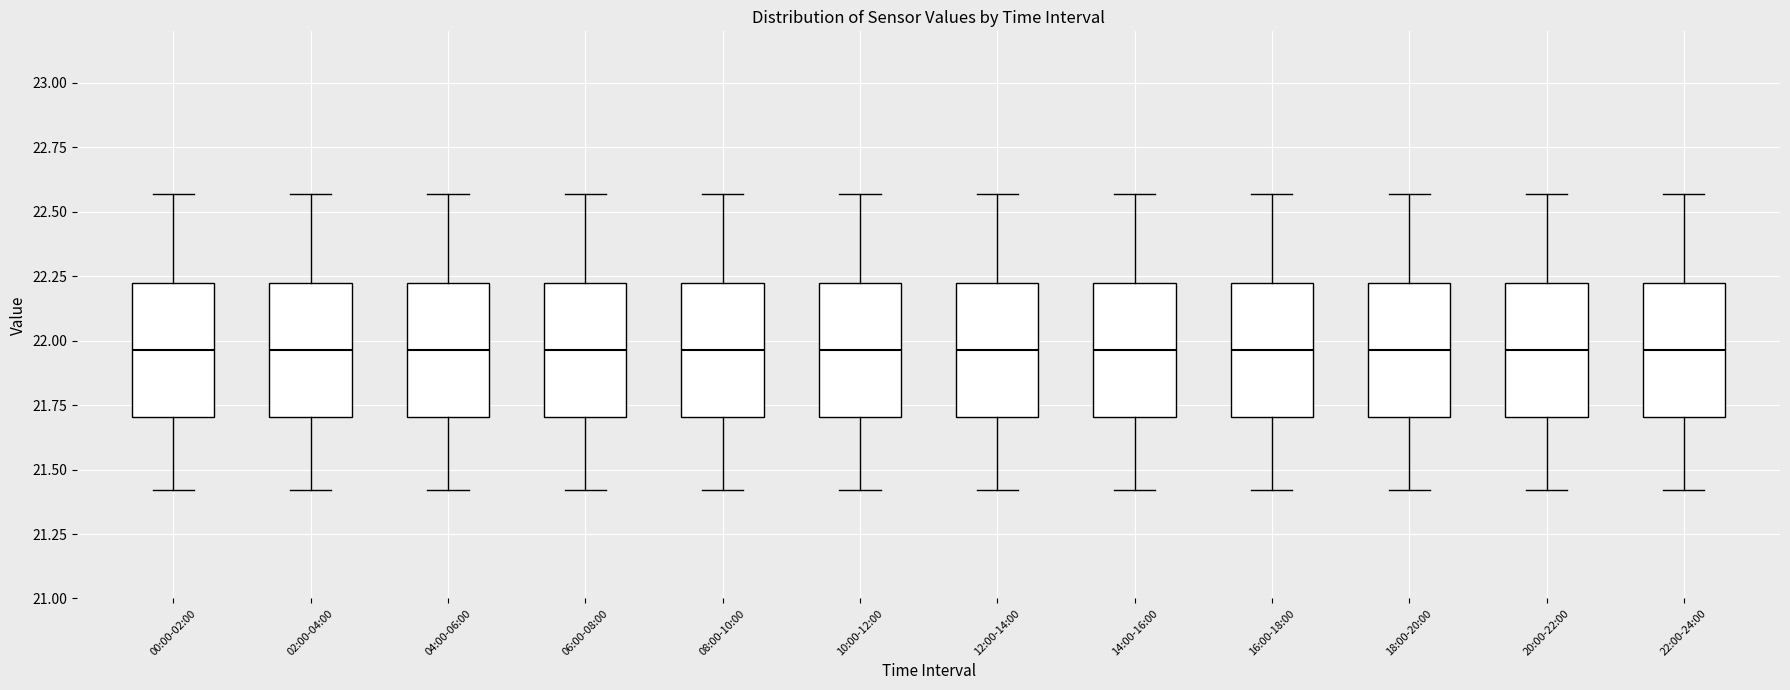

Reading left to right, transcribe this box plot: for each box, give where its median line is, the range the box spans, and where its two whiskers end, as read against the y-axis. The values are not printed on the chart, so give them approximately, as read against the axis.

00:00-02:00: median 21.95, box 21.70 to 22.25, whiskers 21.40 to 22.55
02:00-04:00: median 21.95, box 21.70 to 22.25, whiskers 21.40 to 22.55
04:00-06:00: median 21.95, box 21.70 to 22.25, whiskers 21.40 to 22.55
06:00-08:00: median 21.95, box 21.70 to 22.25, whiskers 21.40 to 22.55
08:00-10:00: median 21.95, box 21.70 to 22.25, whiskers 21.40 to 22.55
10:00-12:00: median 21.95, box 21.70 to 22.25, whiskers 21.40 to 22.55
12:00-14:00: median 21.95, box 21.70 to 22.25, whiskers 21.40 to 22.55
14:00-16:00: median 21.95, box 21.70 to 22.25, whiskers 21.40 to 22.55
16:00-18:00: median 21.95, box 21.70 to 22.25, whiskers 21.40 to 22.55
18:00-20:00: median 21.95, box 21.70 to 22.25, whiskers 21.40 to 22.55
20:00-22:00: median 21.95, box 21.70 to 22.25, whiskers 21.40 to 22.55
22:00-24:00: median 21.95, box 21.70 to 22.25, whiskers 21.40 to 22.55